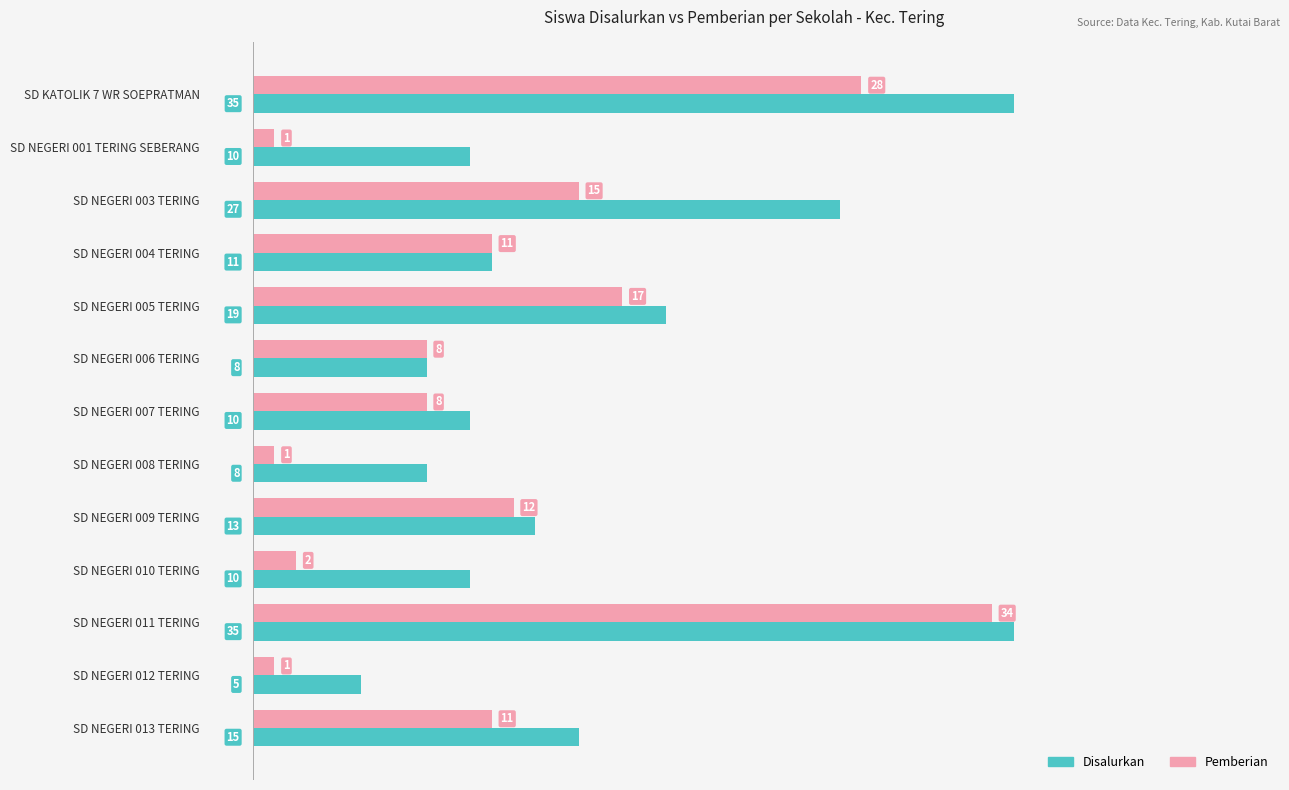

What is the spread (max minus min) of values at SD NEGERI 013 TERING?

4